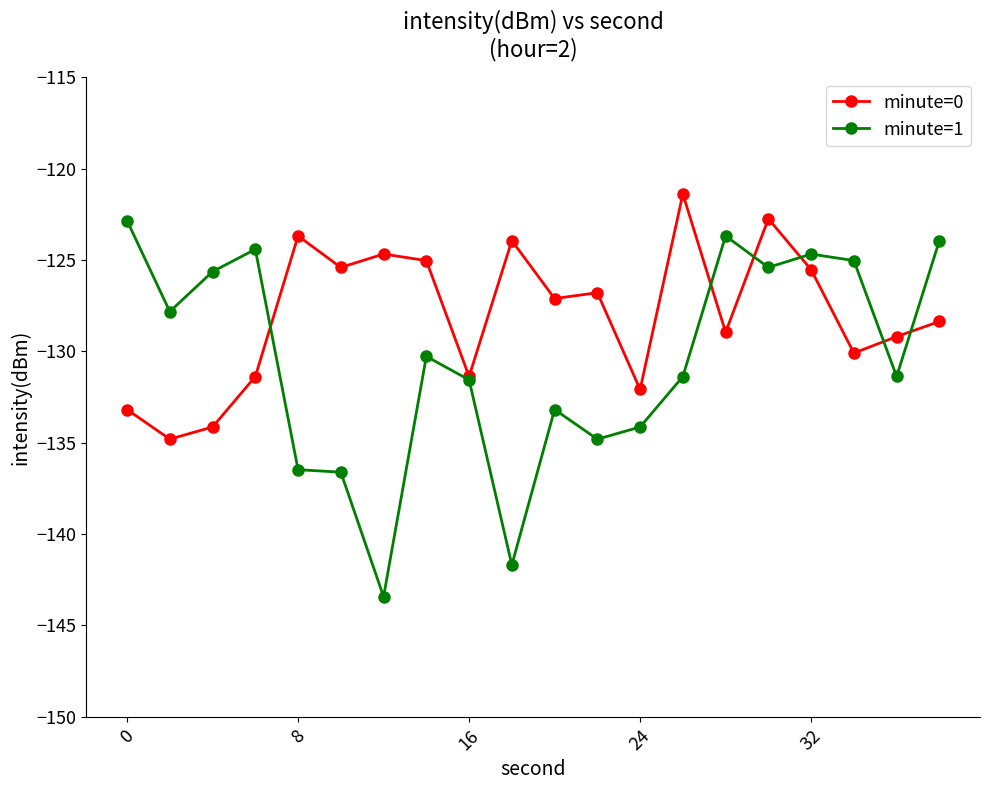

Does the chart have visible grid lines?

No